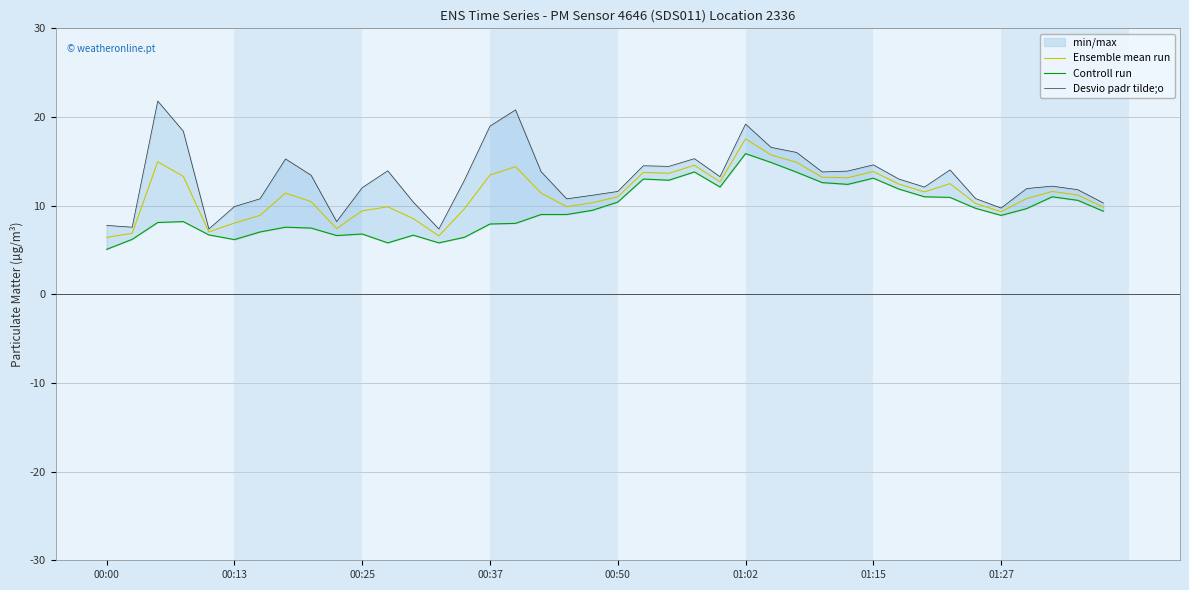

The Ensemble mean run series shows 18.9 at 00:50. True or false?

False